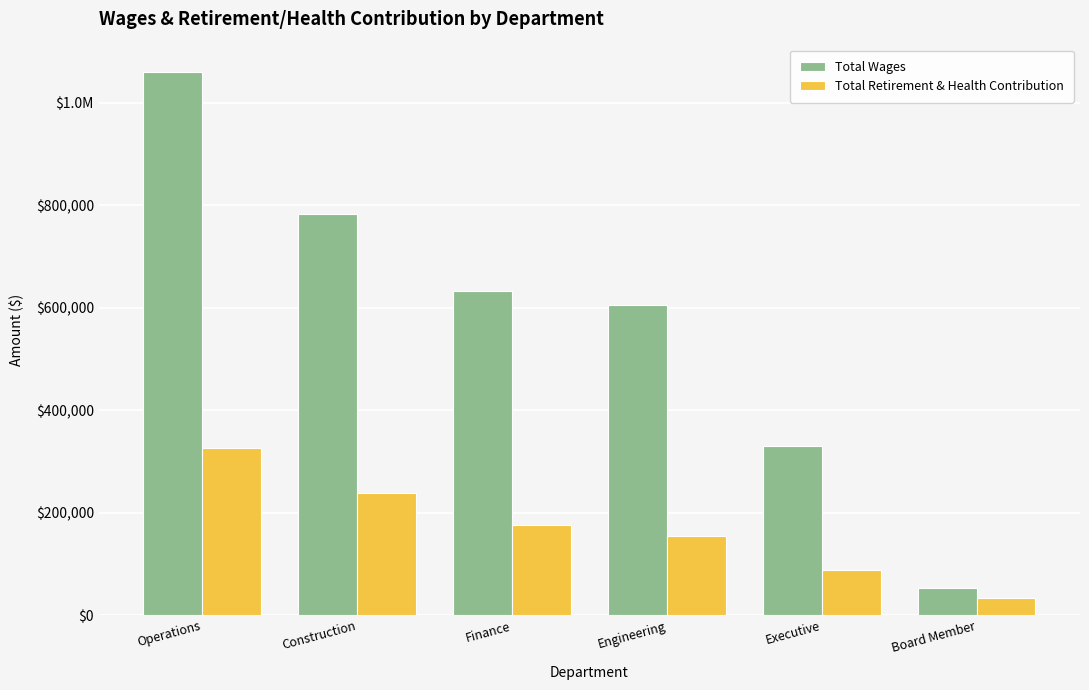

Does the chart contain any negative values?

No